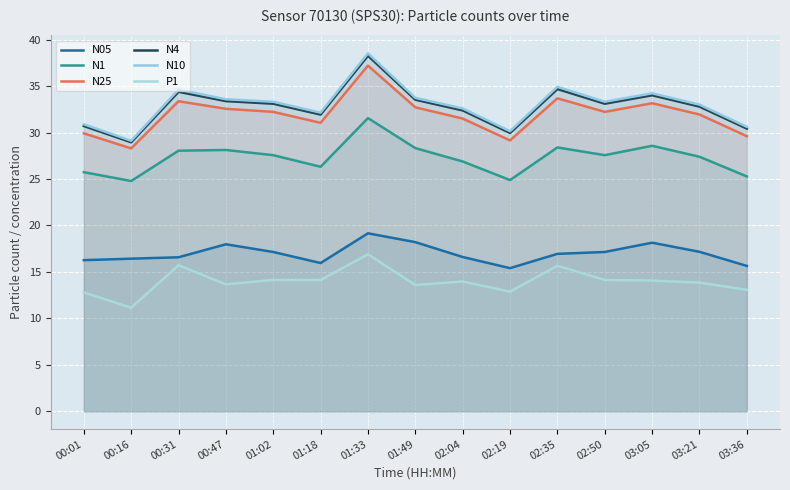

How many lines are shown in the chart?

6